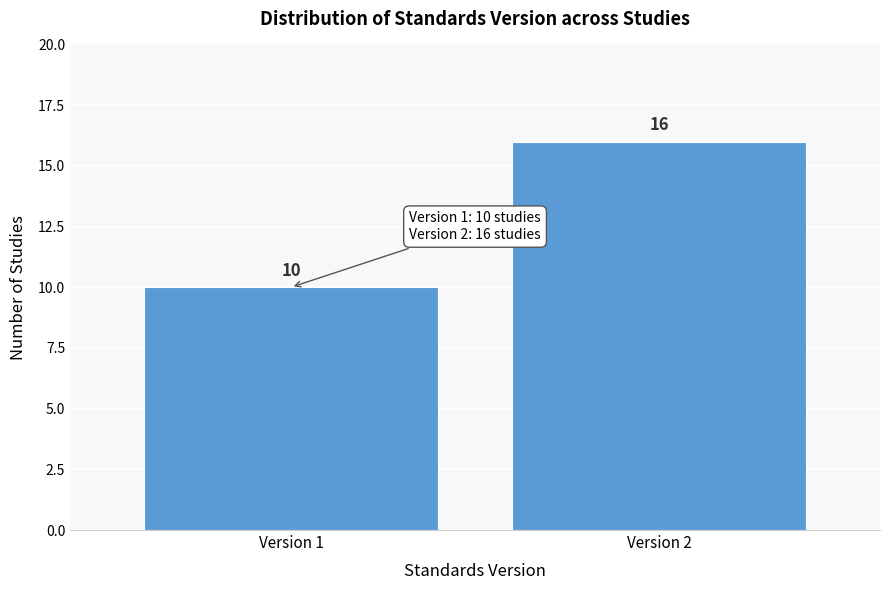

Reading left to right, transcribe all the data shown in this chart.

Version 1=10	Version 2=16